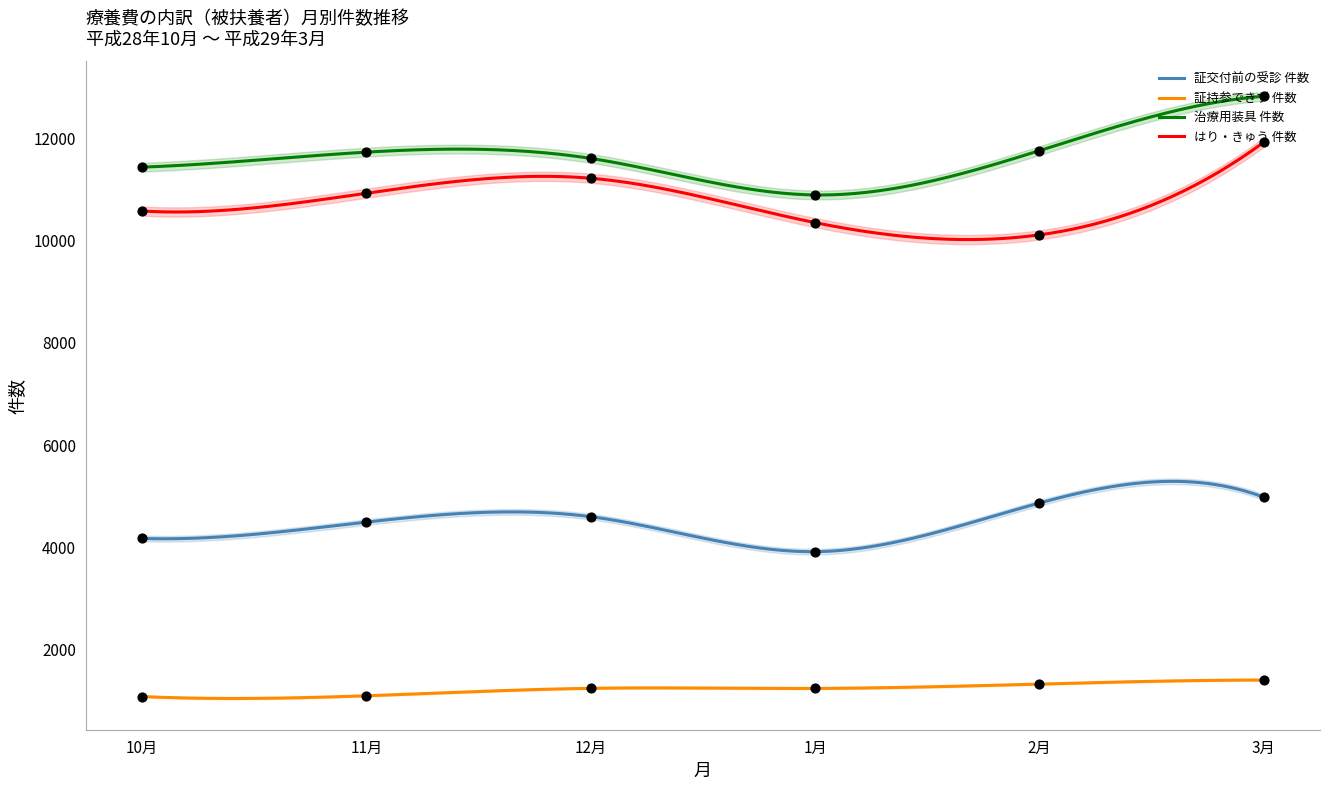

At which category is the sum across all series the highest?

3月